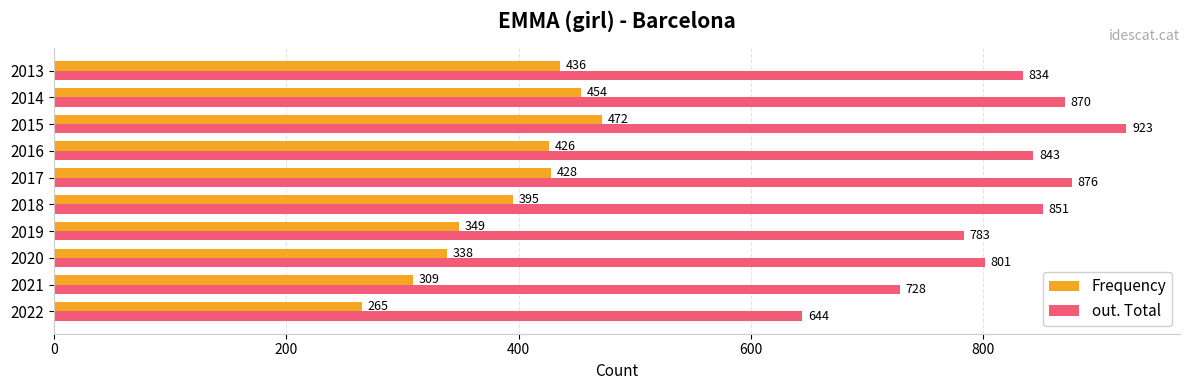

What is the difference between the maximum and minimum values in the out. Total series?

279